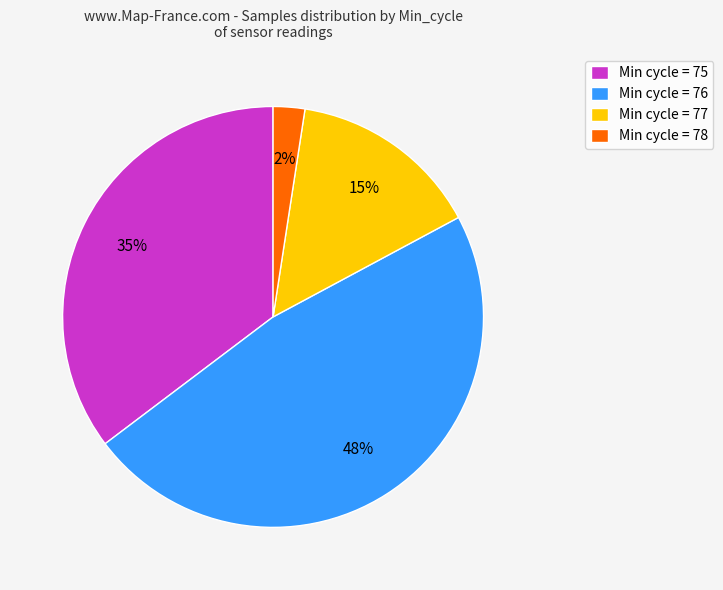

Which category has the smallest portion of the pie?

Min cycle = 78